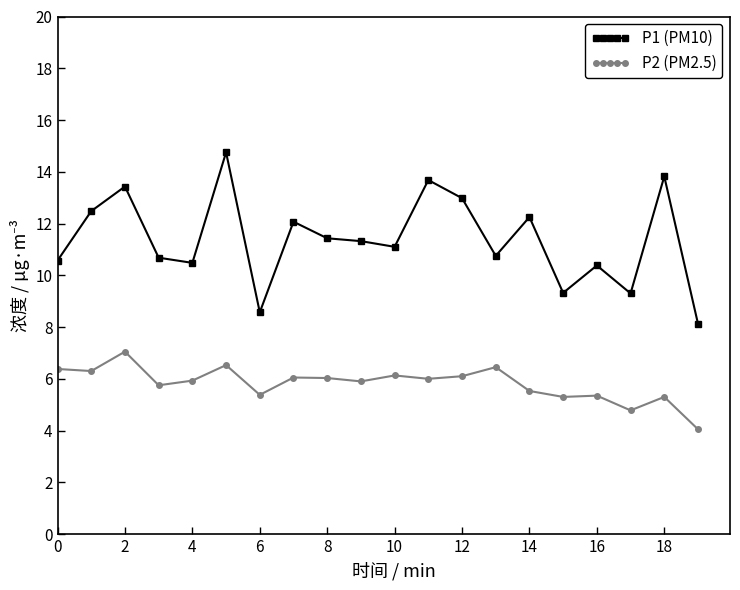

Rank the series by their maximum value, from lowest to highest.

P2 (PM2.5), P1 (PM10)